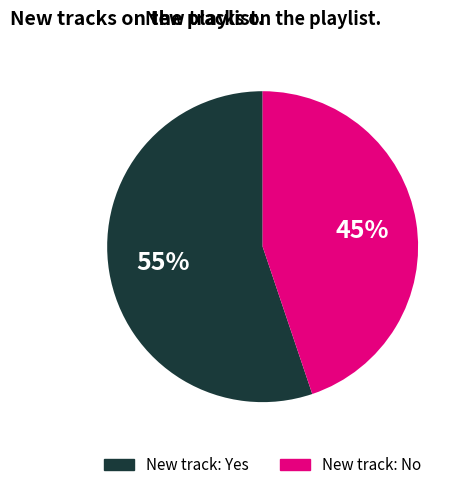

Does any single category account for the majority?

Yes